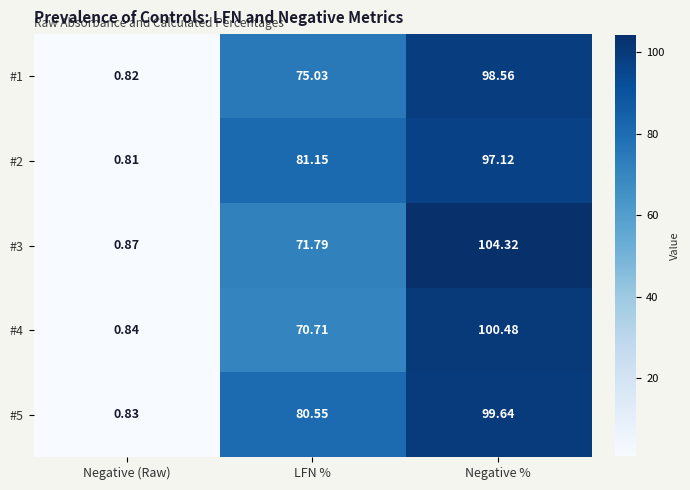

Where does the #2 series first go above 81?

LFN %